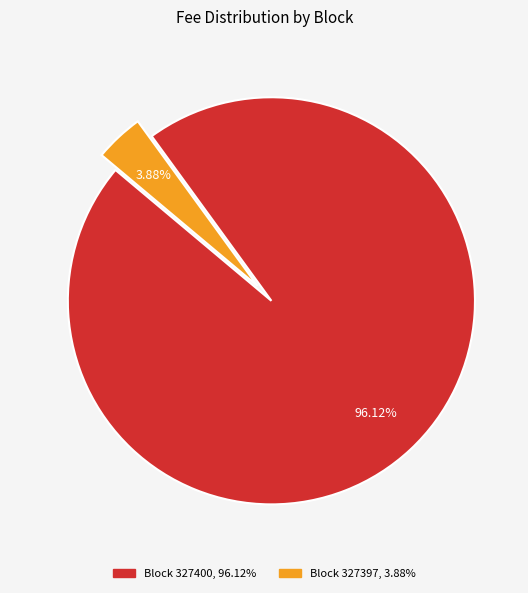

How many slices are in this pie chart?

2